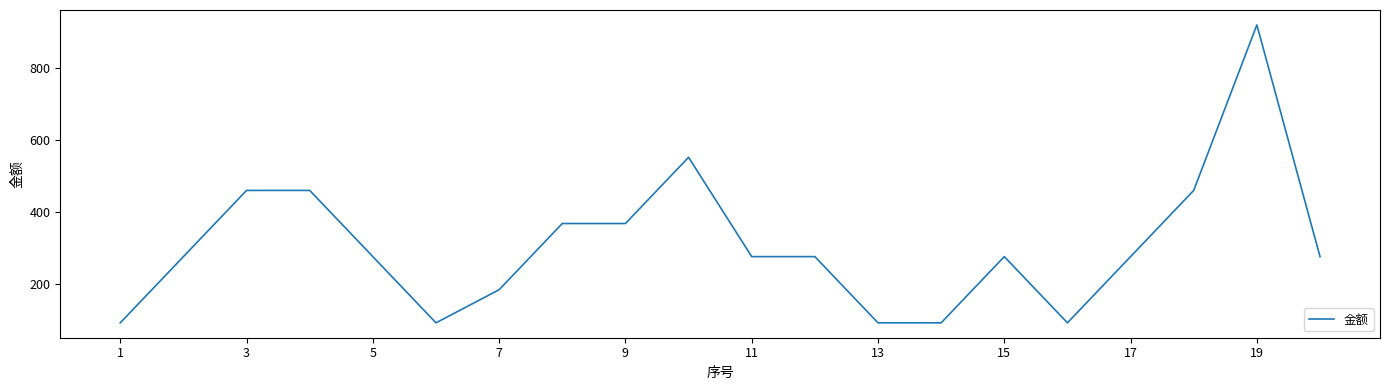

What is the minimum value shown in the chart?

92